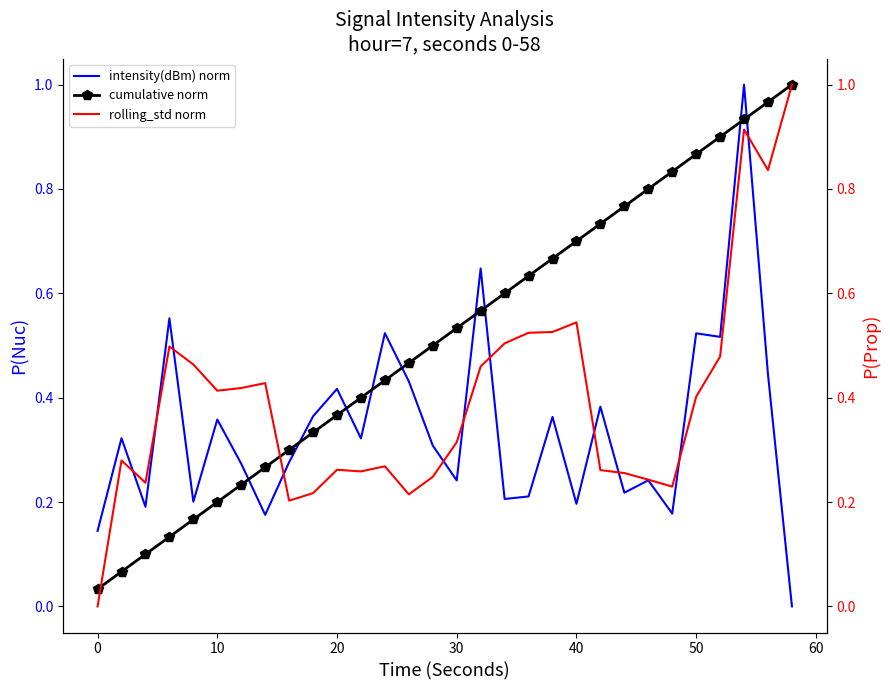

Which series ends up on top after the final intersection of cumulative norm and intensity(dBm) norm?

cumulative norm